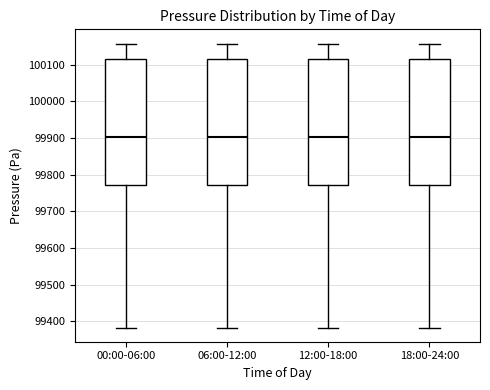

Reading left to right, read every box against the y-axis: the position of its median line, the range the box covers, and the ends of its whiskers. The values are not printed on the chart, so give them approximately, as read against the axis.

00:00-06:00: median 99900, box 99770 to 100120, whiskers 99380 to 100160
06:00-12:00: median 99900, box 99770 to 100120, whiskers 99380 to 100160
12:00-18:00: median 99900, box 99770 to 100120, whiskers 99380 to 100160
18:00-24:00: median 99900, box 99770 to 100120, whiskers 99380 to 100160